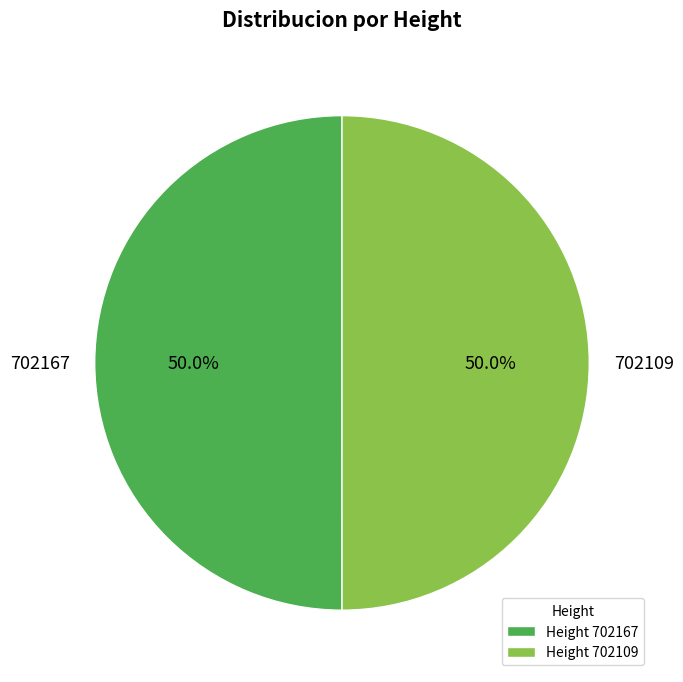

Approximately how many times larger is the value at 702109 compared to 702167?

1.0